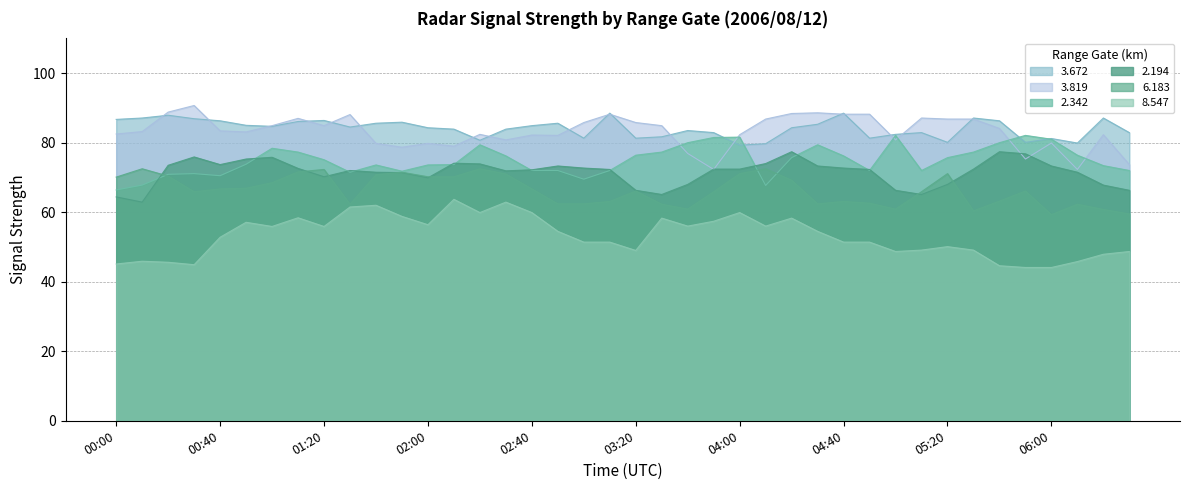

What is the highest value of the 8.547 series?

63.7